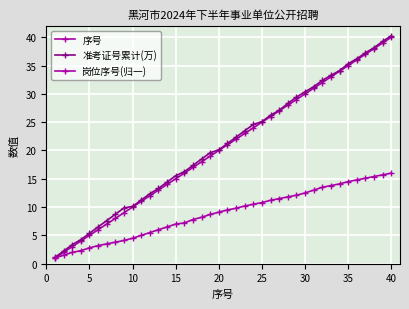

What is the average value of the 准考证号累计(万) series?

20.8